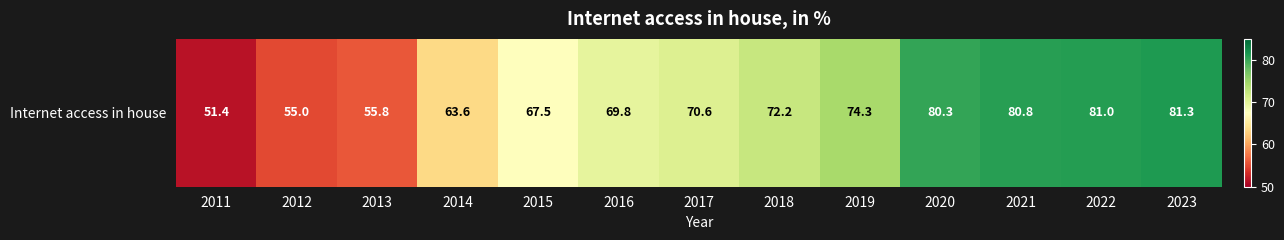

Where does the data first go above 70?

2017